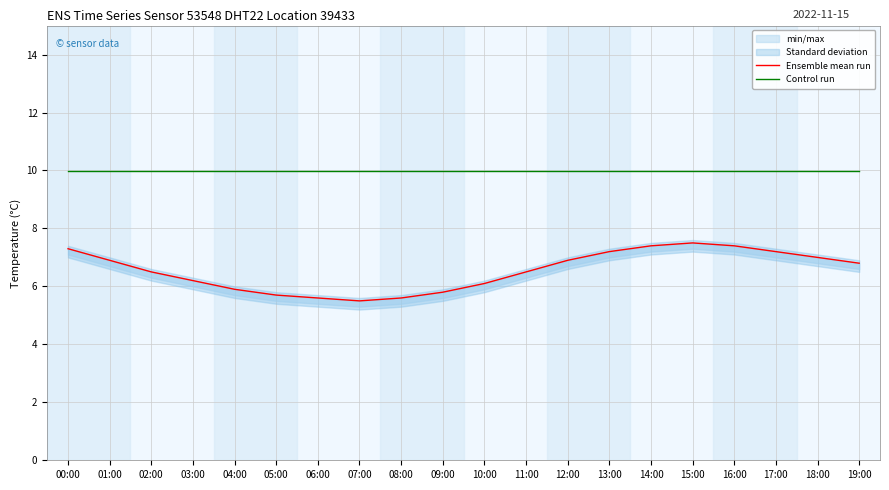

Which category has the lowest value across all series?

07:00